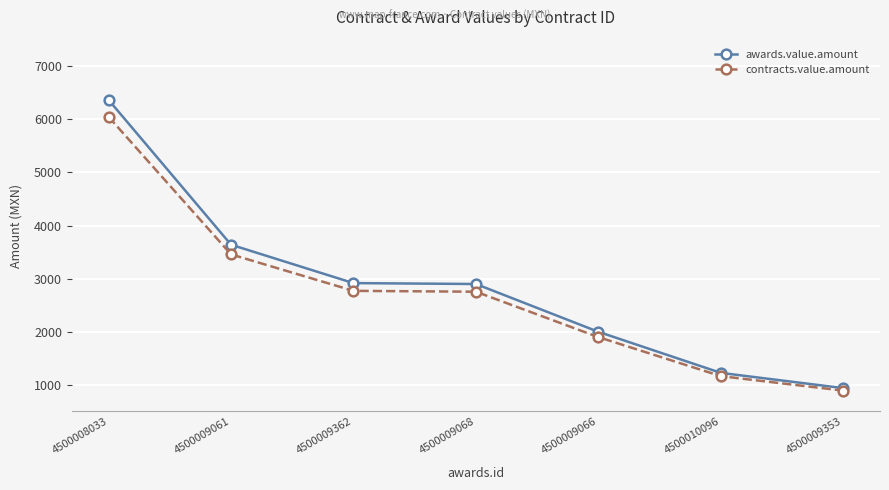

What is the minimum value for contracts.value.amount?

893.0